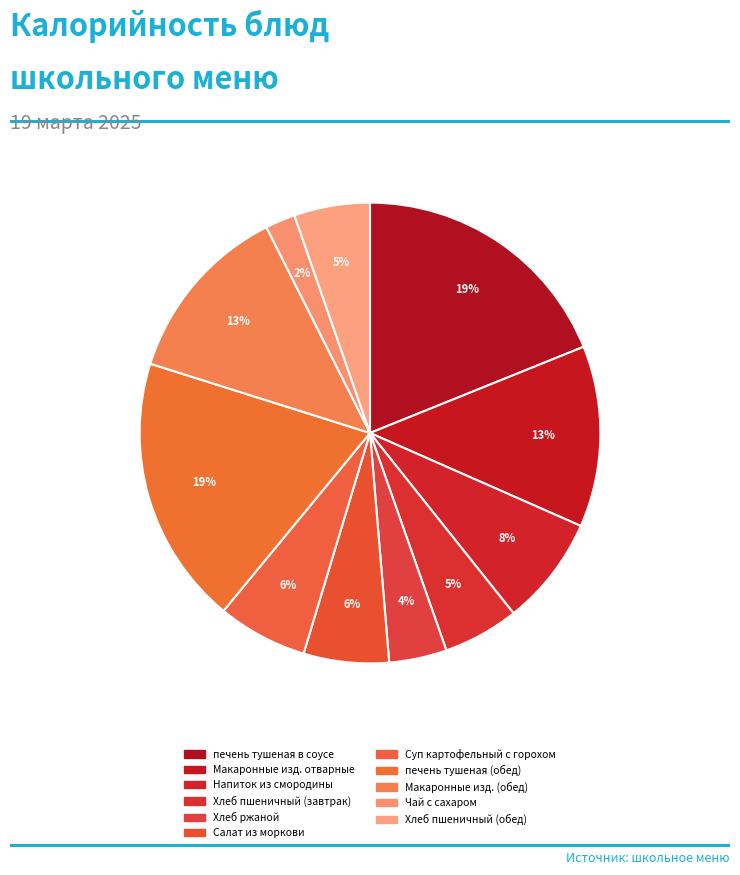

Is it true that Суп картофельный с горохом is 1% of the pie?

False